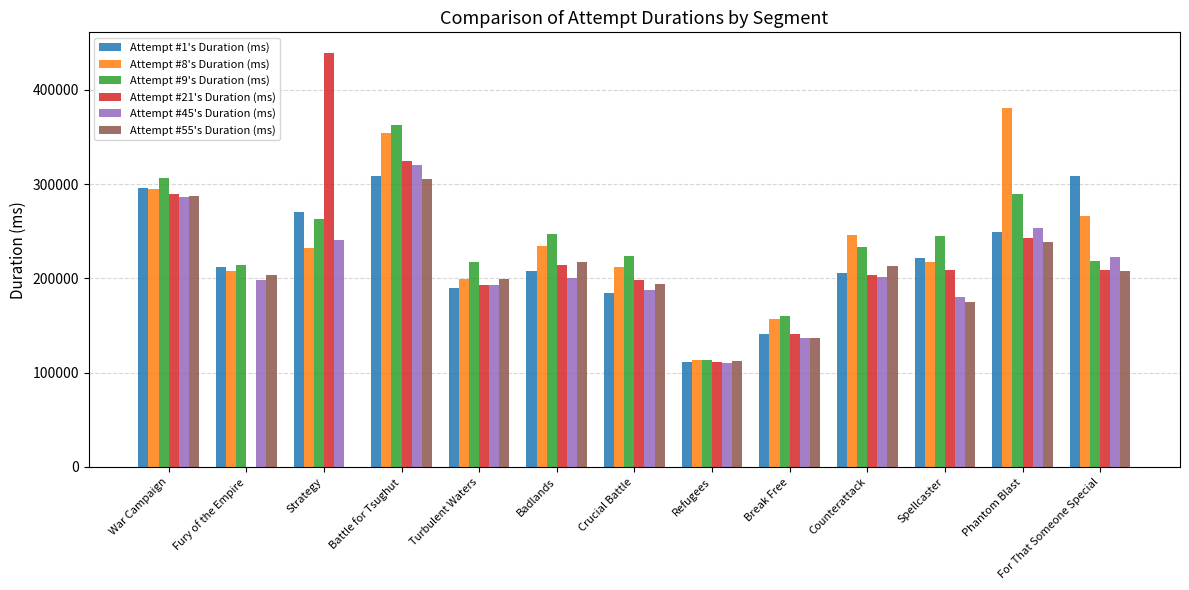

The value of Attempt #8's Duration (ms) at Badlands is 234098. True or false?

True